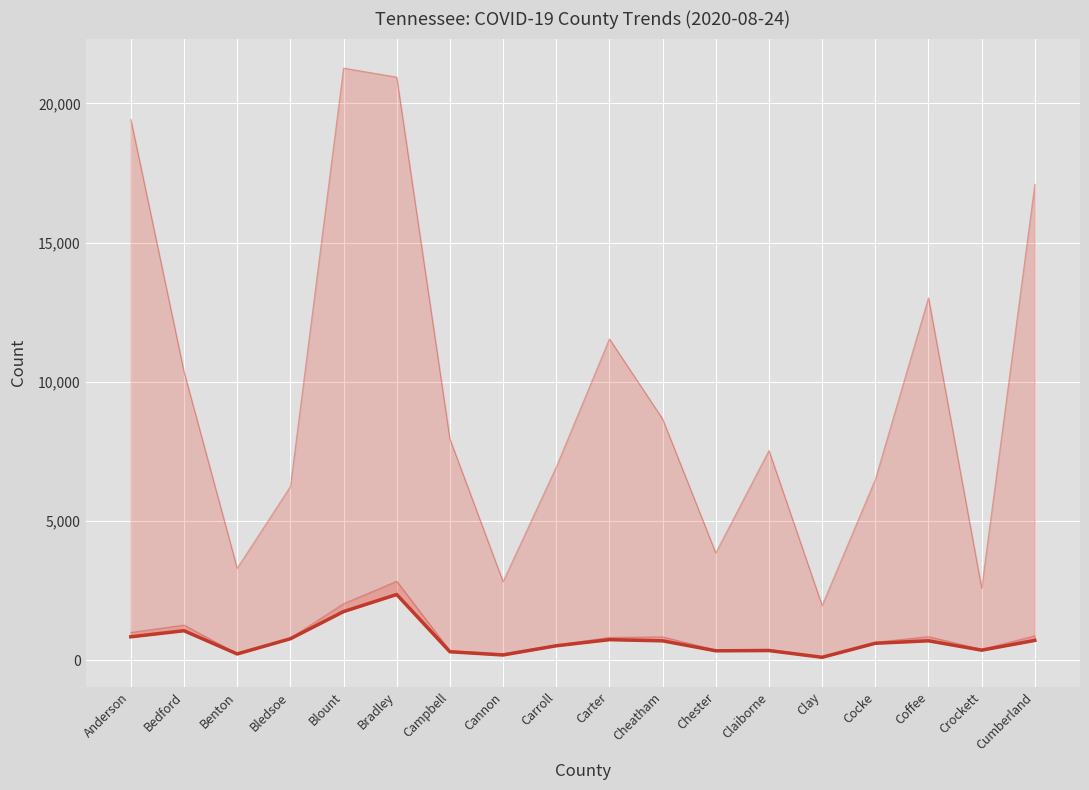

What is the change in value from Benton to Bledsoe?

+545